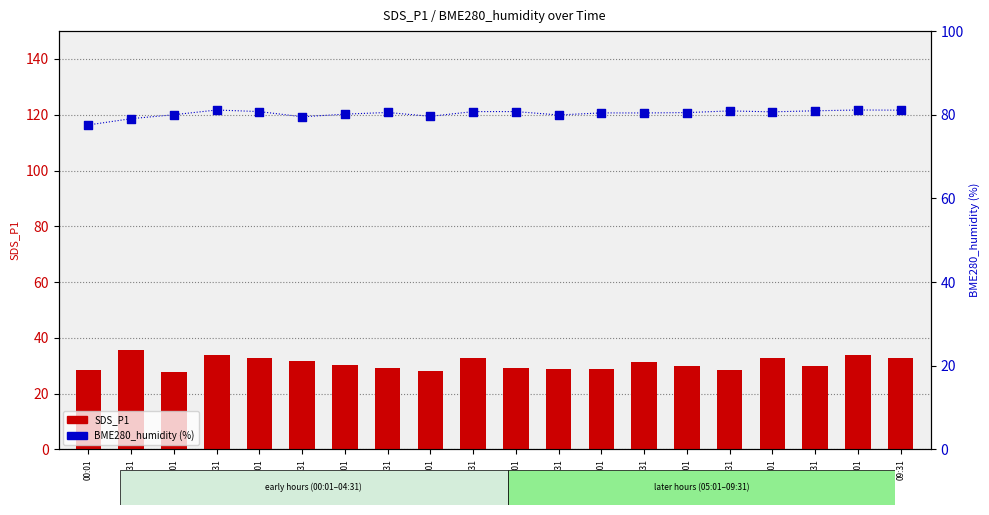

Which series contains the highest Y value?

BME280_humidity (%)